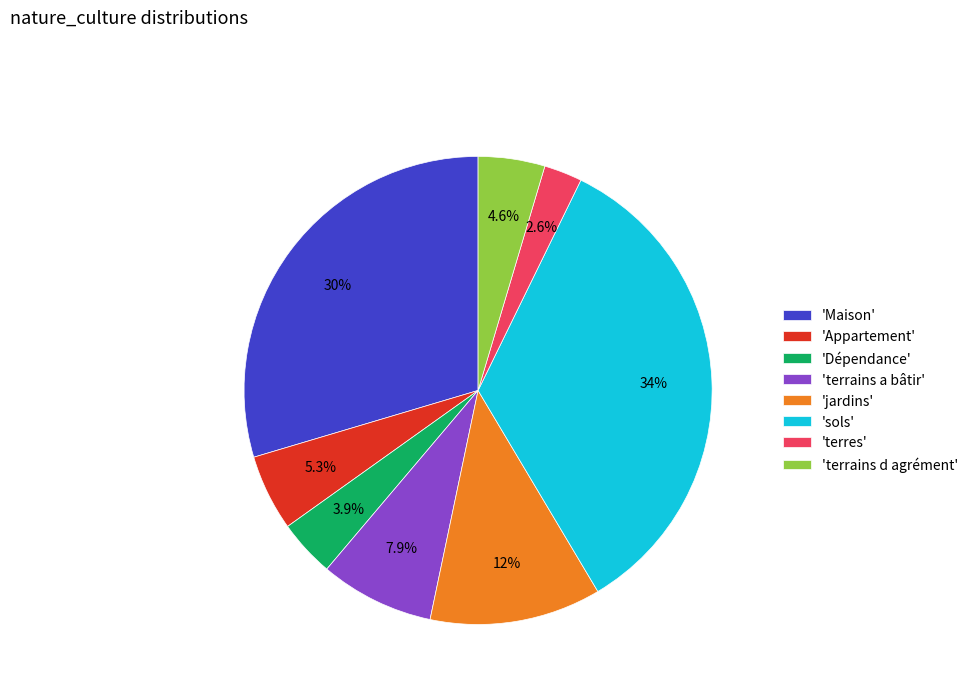

Is there a majority slice in this chart?

No